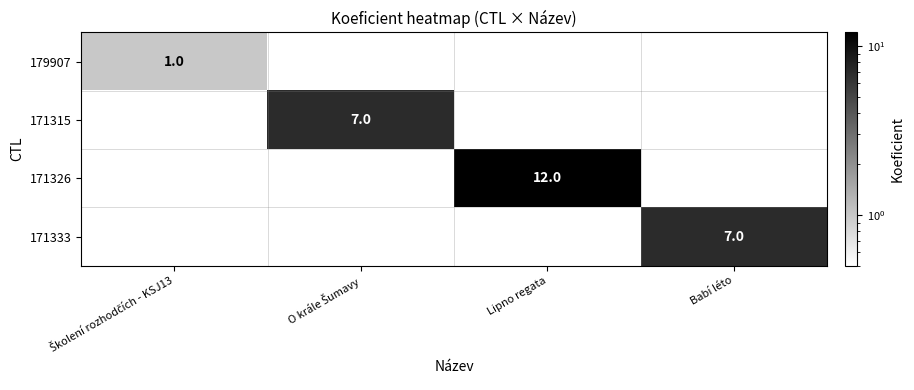

The 171333 series shows 4 at Babí léto. True or false?

False